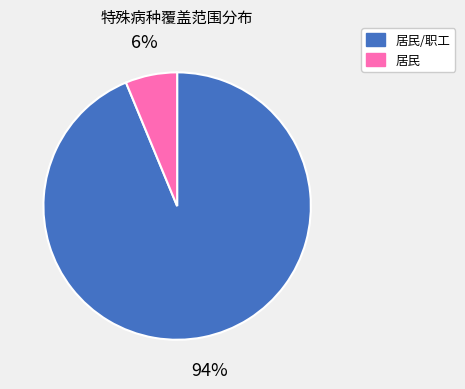

Count the number of slices in the pie.

2